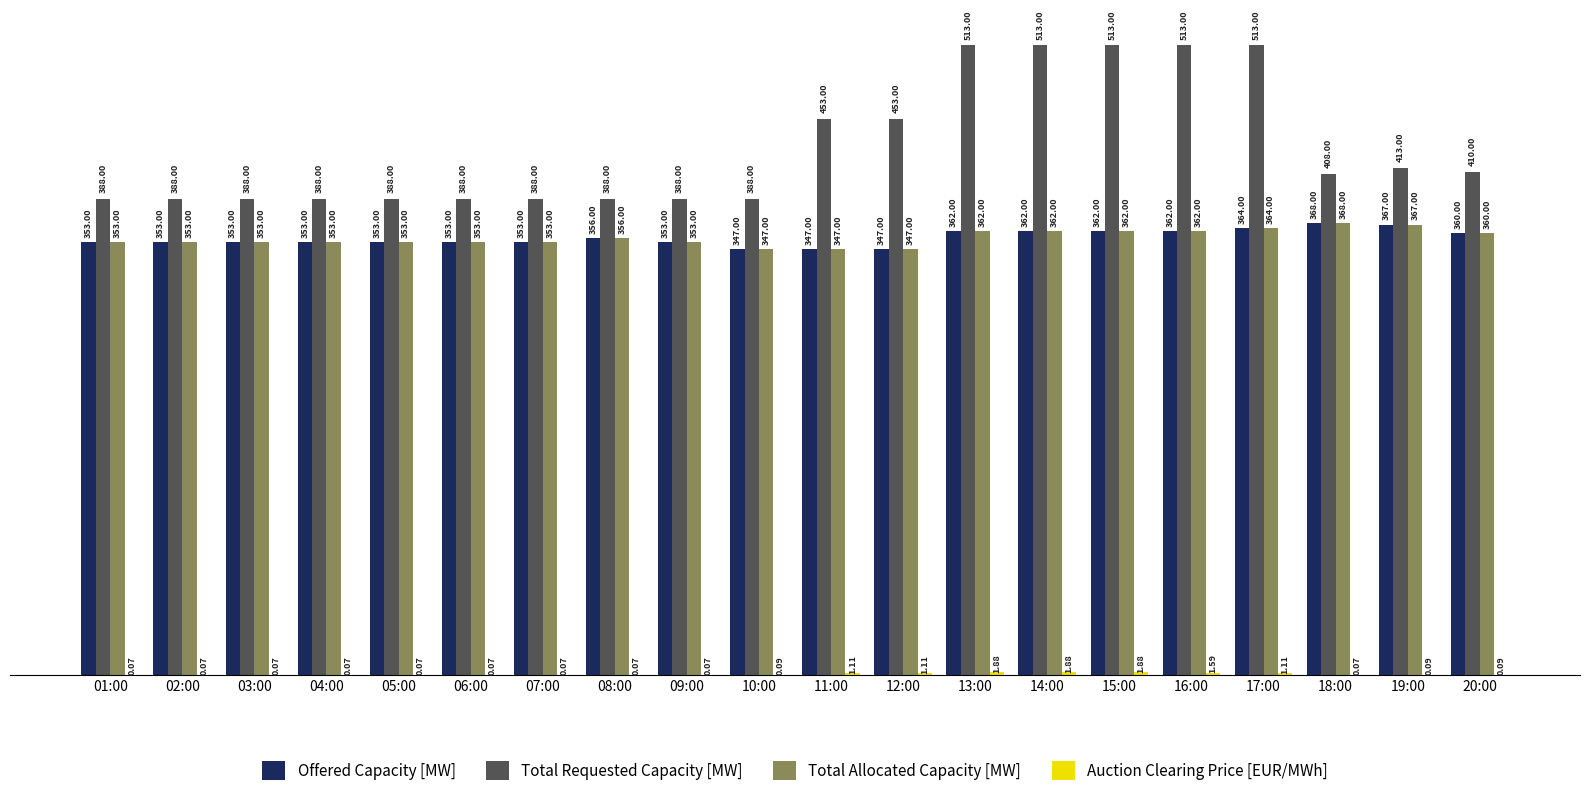

Which series has the largest total across all categories?

Total Requested Capacity [MW]